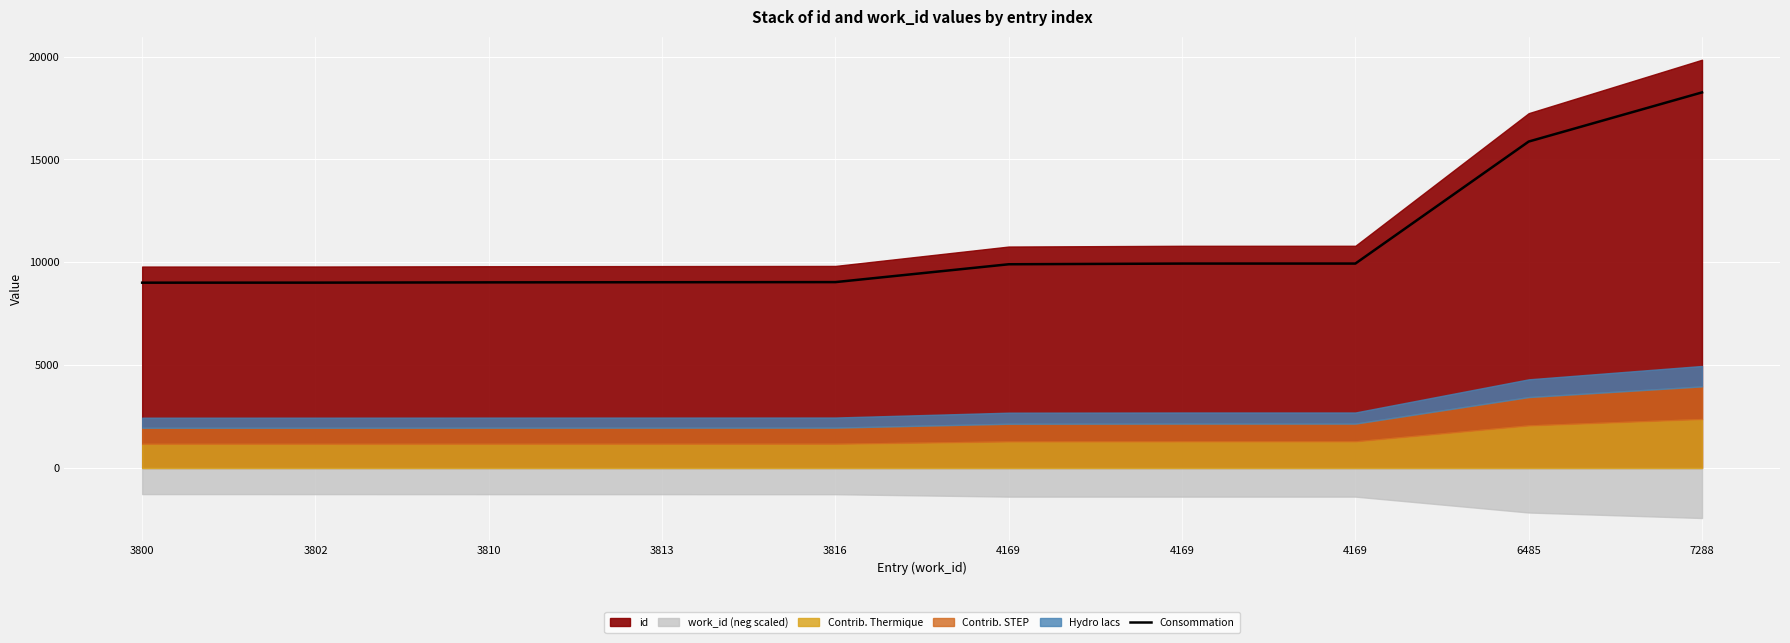

What is the average value?

10904.2